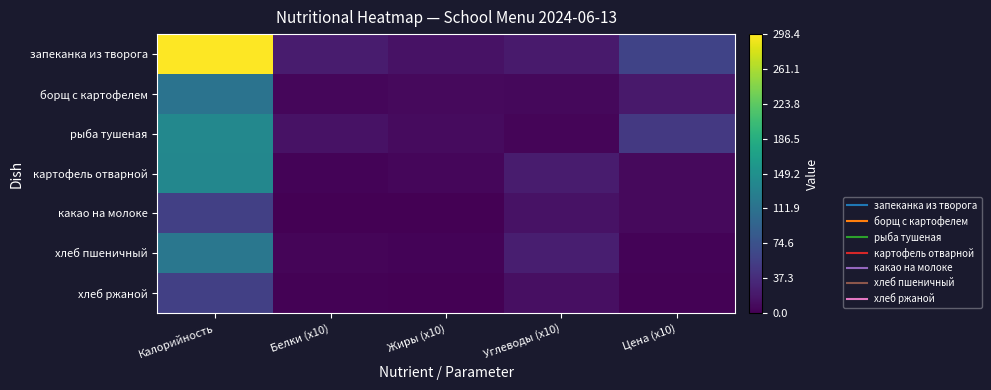

What is the spread (max minus min) of values at Белки (x10)?

22.8